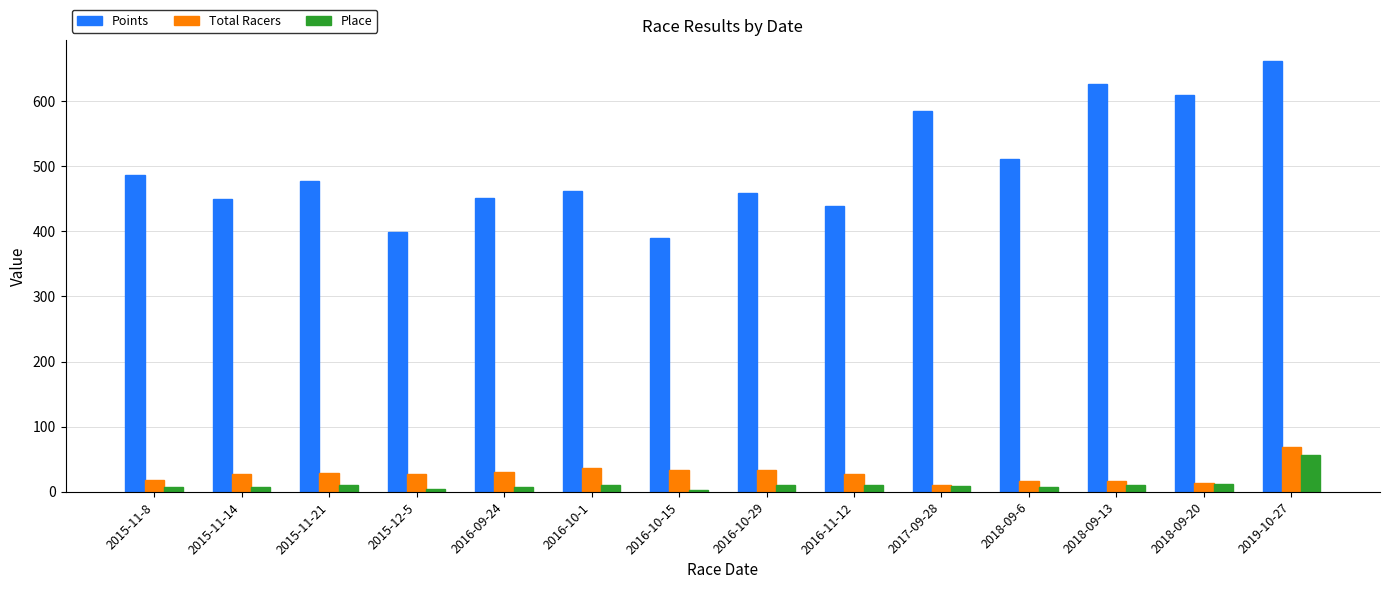

What position from the right is 2019-10-27?

1